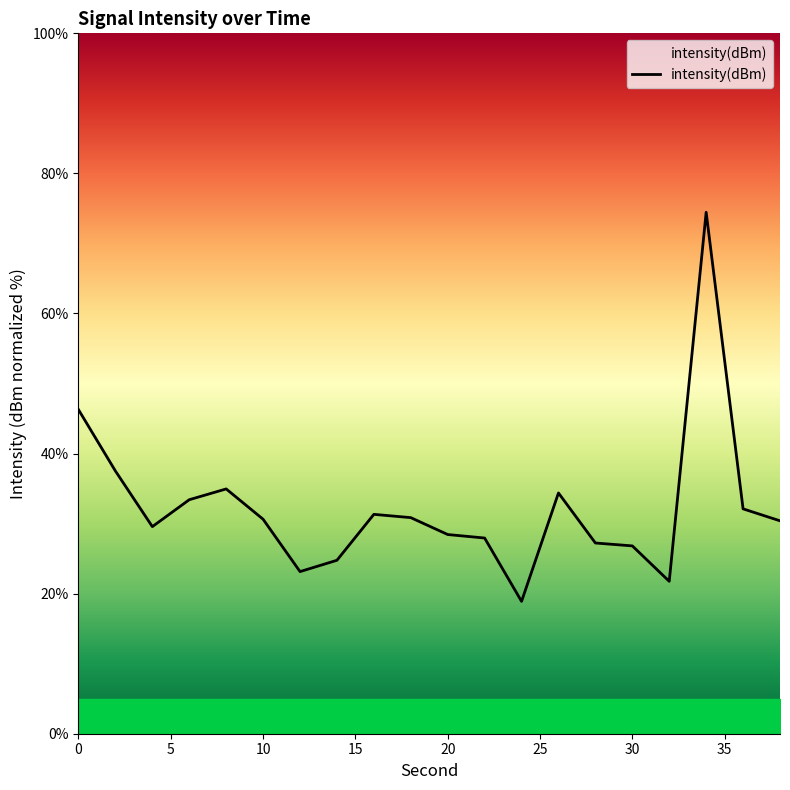

What is the greatest value displayed?

74.5